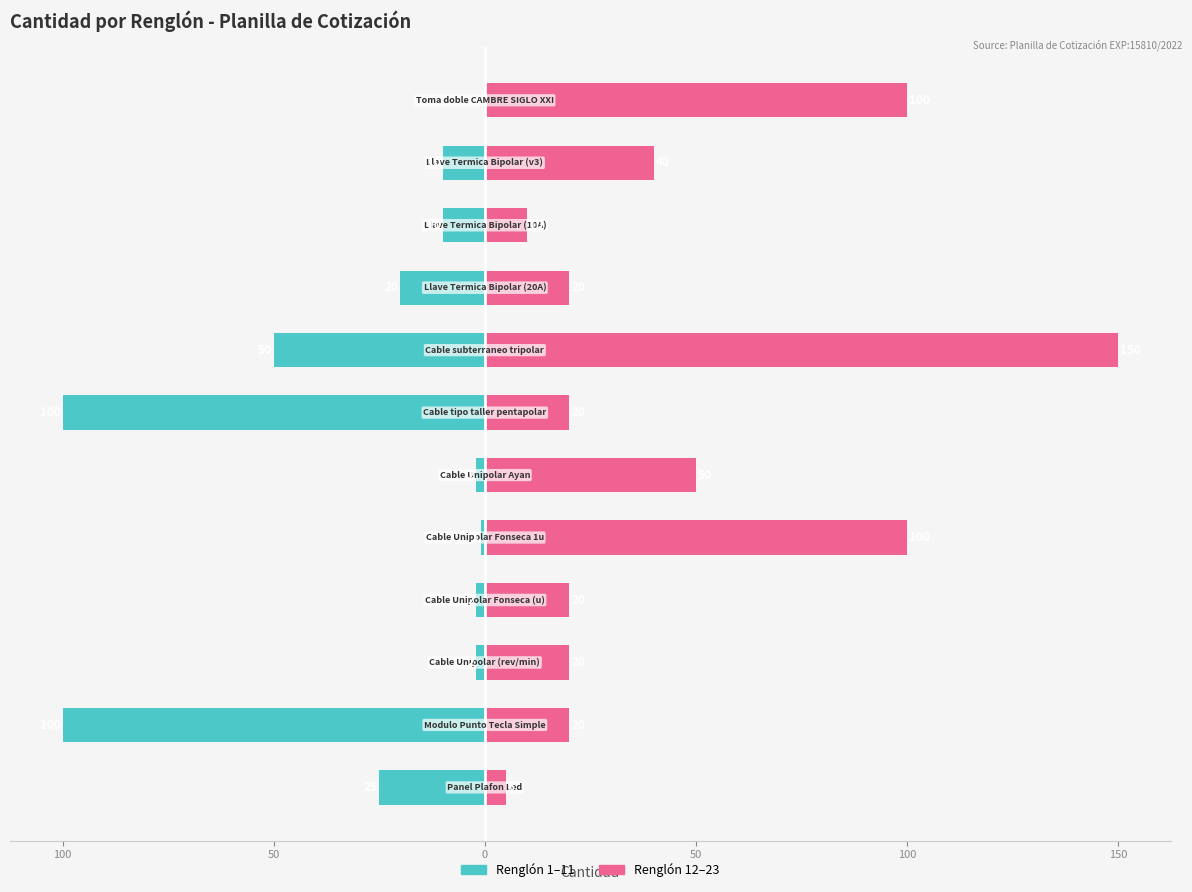

What is the difference between the maximum and minimum values in the Renglon 12-23 series?

145